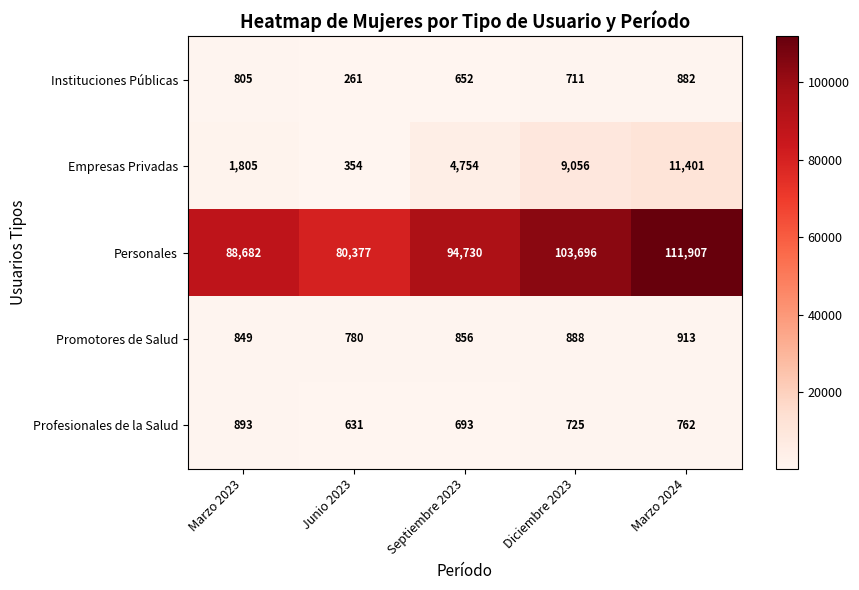

Reading right to left, extract all data points from this chart.

Instituciones Públicas: 882	711	652	261	805
Empresas Privadas: 11401	9056	4754	354	1805
Personales: 111907	103696	94730	80377	88682
Promotores de Salud: 913	888	856	780	849
Profesionales de la Salud: 762	725	693	631	893